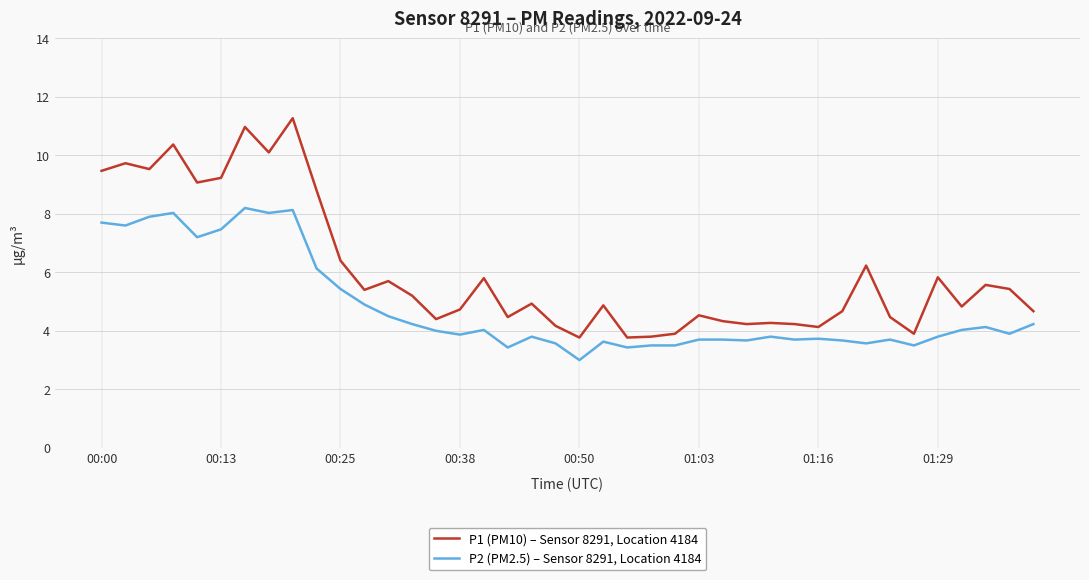

What is the difference between the maximum and minimum values in the P2 (PM2.5) – Sensor 8291, Location 4184 series?

5.2